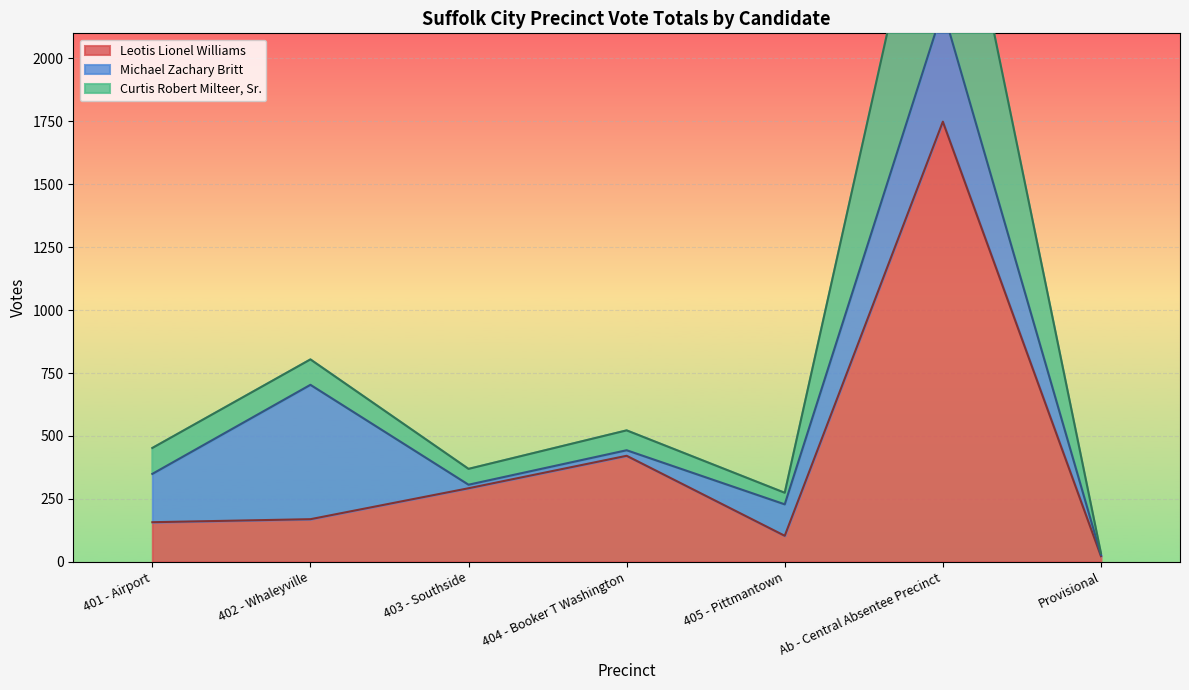

Which series has the largest range (max minus min)?

Curtis Robert Milteer, Sr.